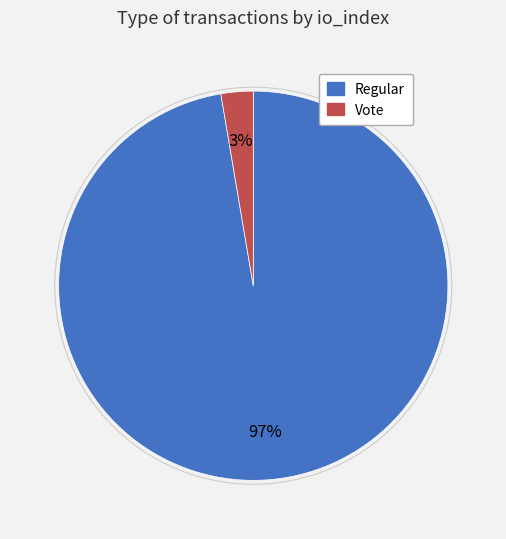

To the nearest percent, what portion does Regular represent?

97%